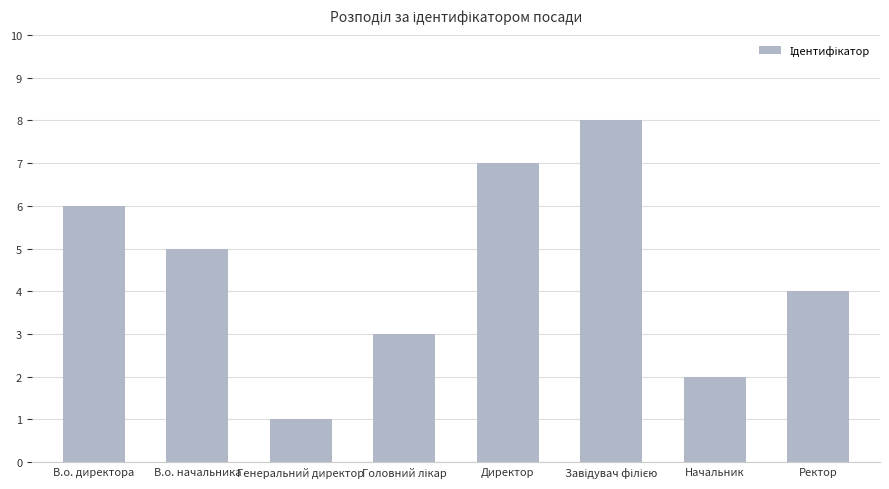

What is the sum of all values?

36